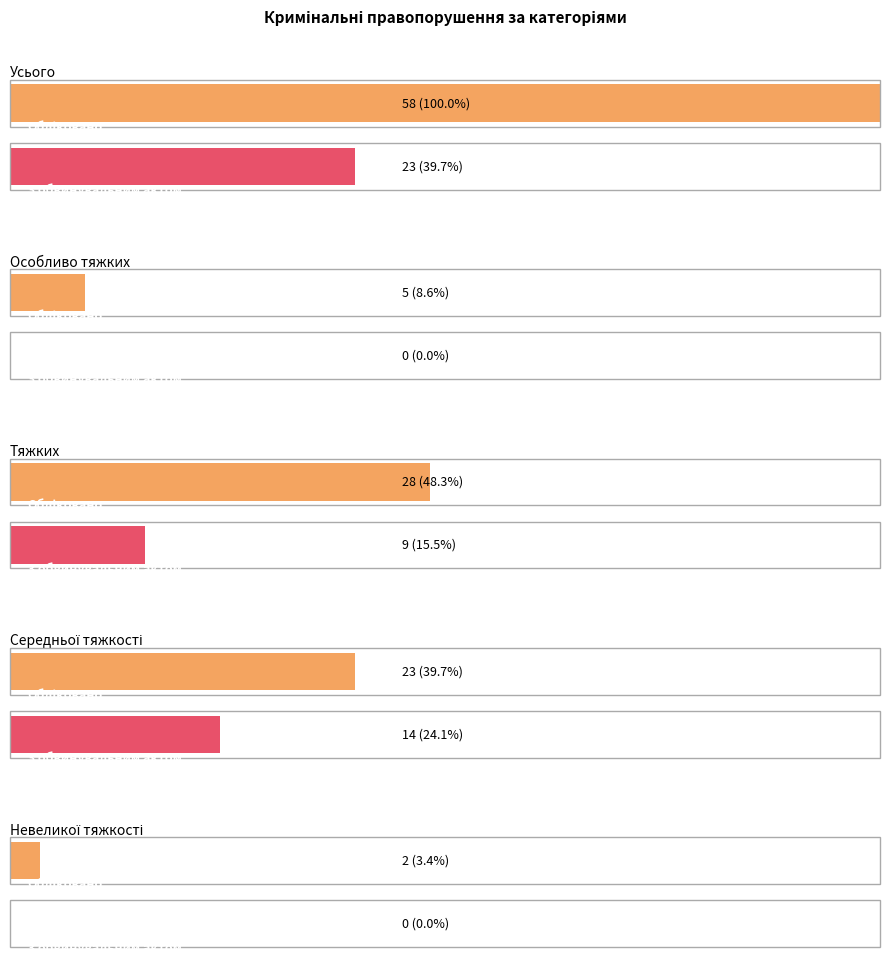

True or false: Обліковано has a value of 8 at Особливо тяжких.

False